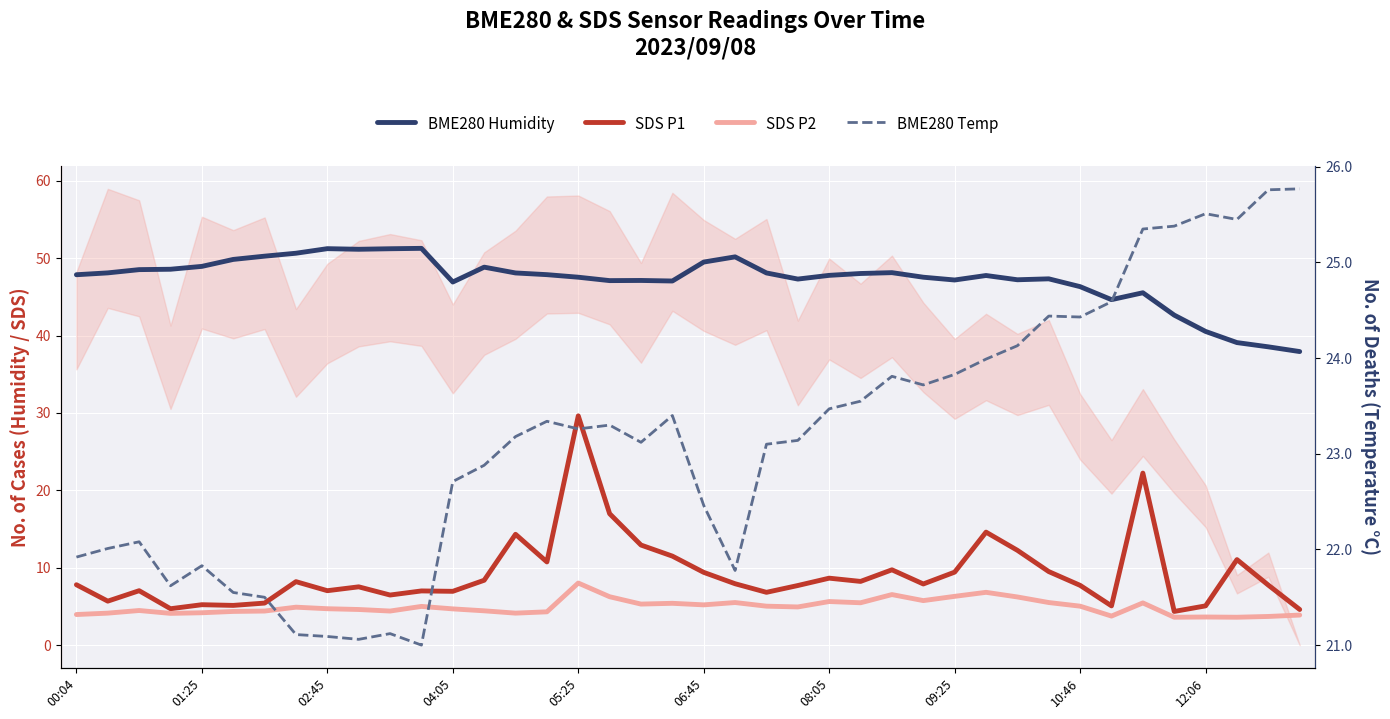

How many series are shown in this chart?

4